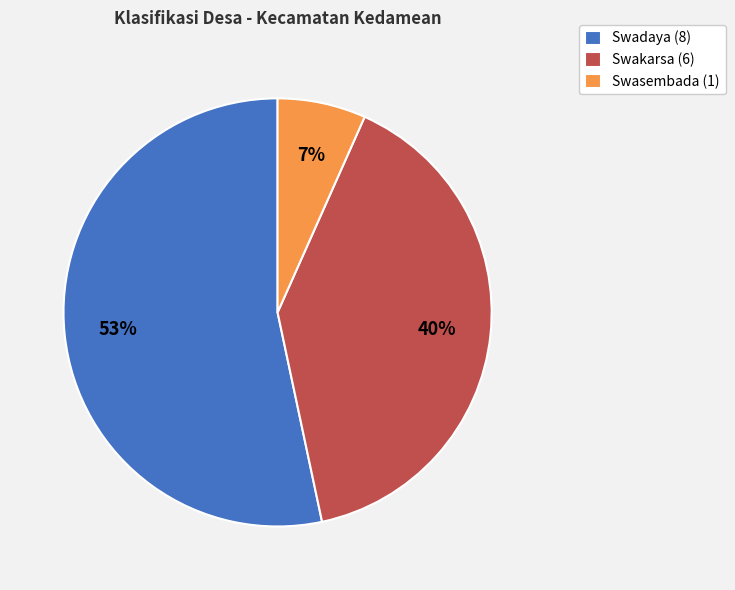

True or false: Swakarsa accounts for 40% of the total.

True